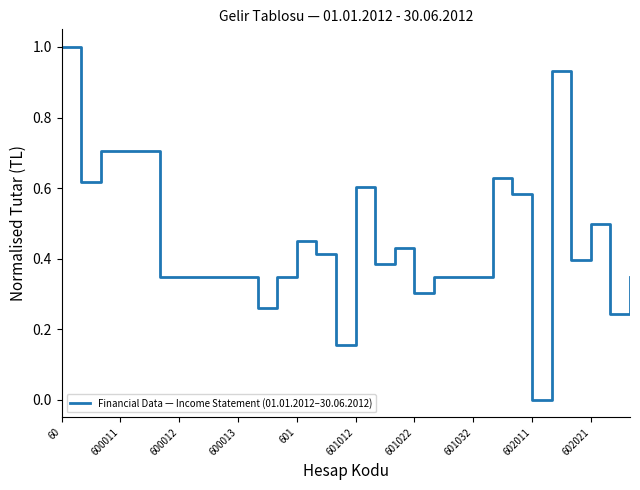

What is the maximum value shown in the chart?

1.0